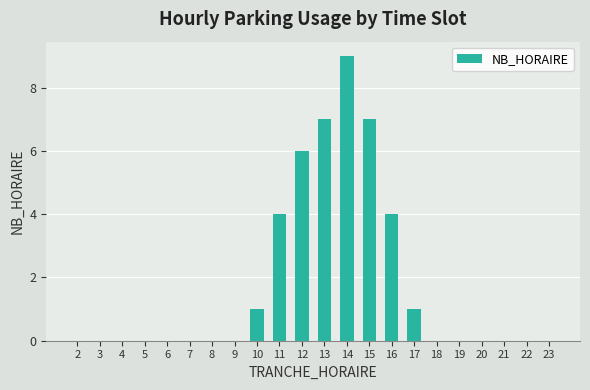

Which has a higher value, 5 or 11?

11